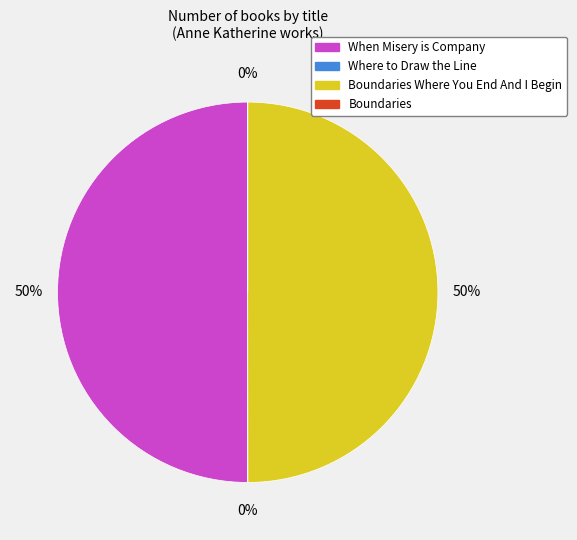

What percentage is the When Misery is Company slice, to the nearest percent?

50%